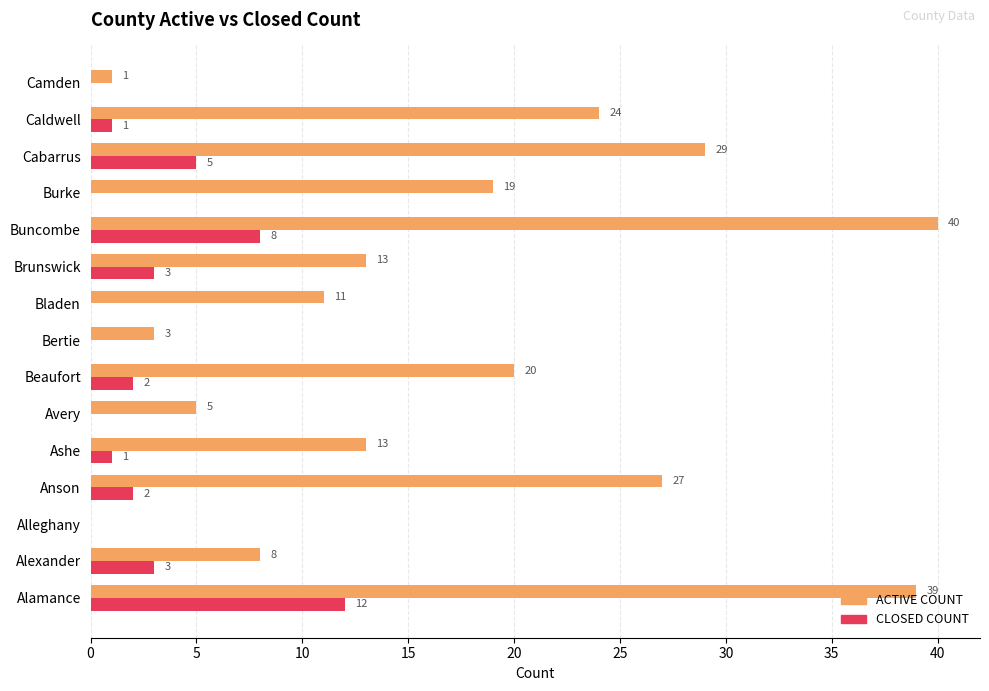

Which category has the highest value in the ACTIVE COUNT series?

Buncombe